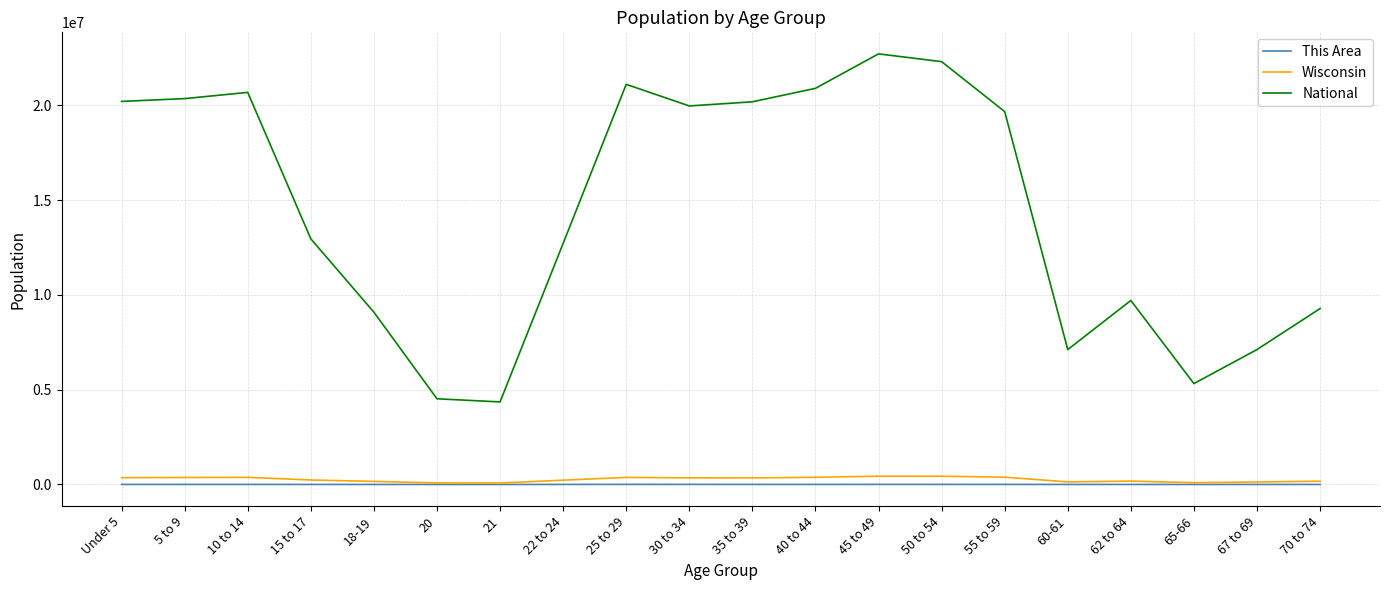

Where is the first local maximum for National?

10 to 14